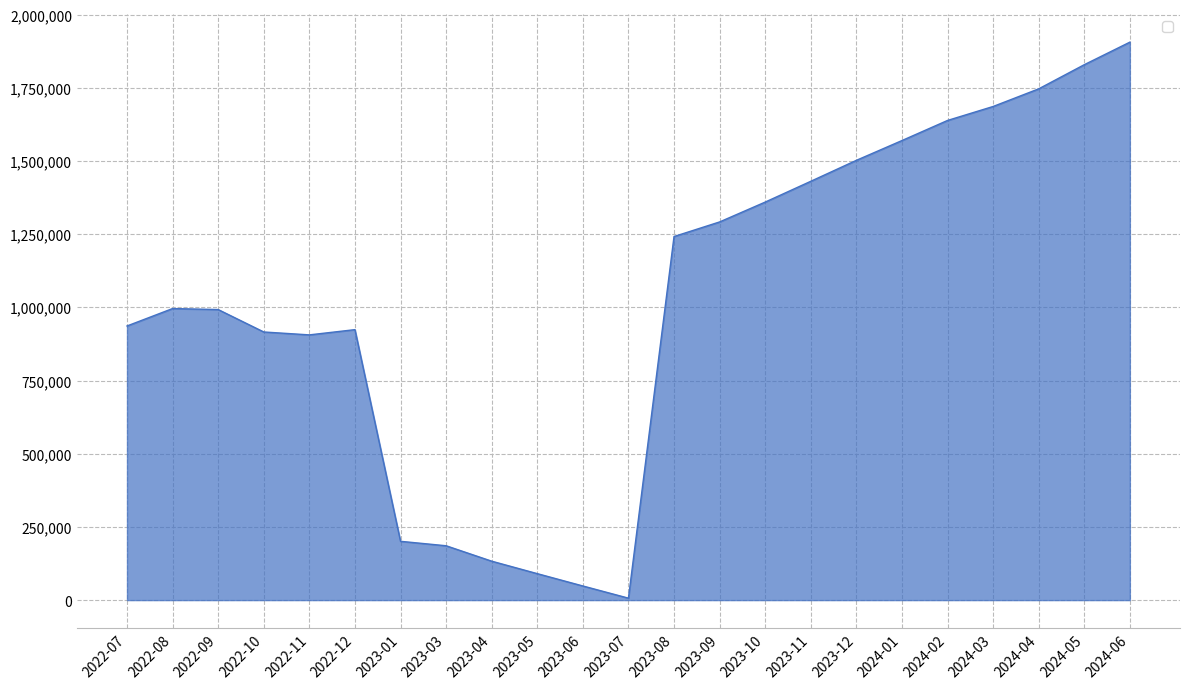

Does the chart display data point markers on the line(s)?

No